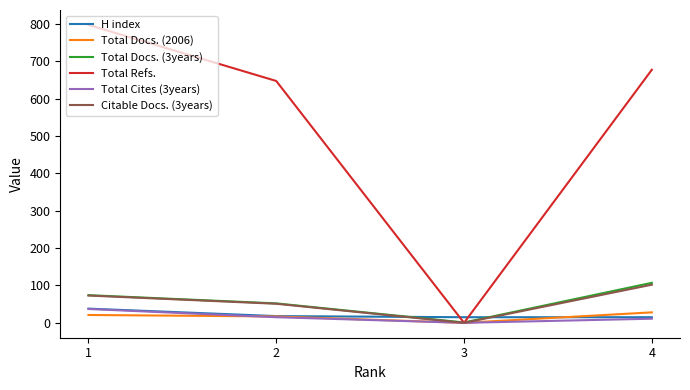

Which series has the largest total across all categories?

Total Refs.